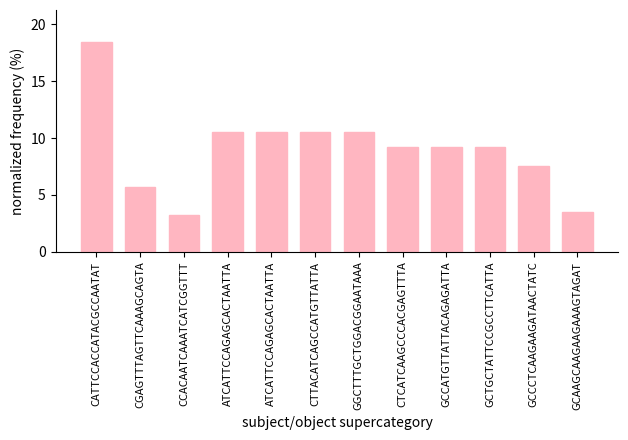

How many distinct data groups are displayed?

1